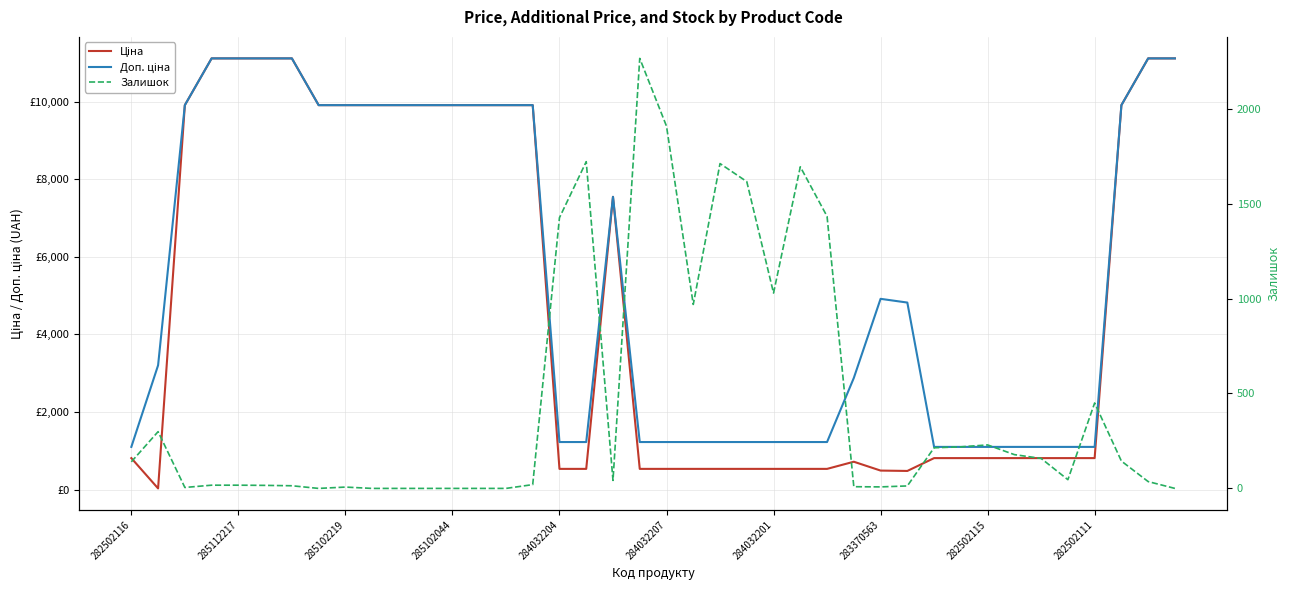

How many series are shown in this chart?

3